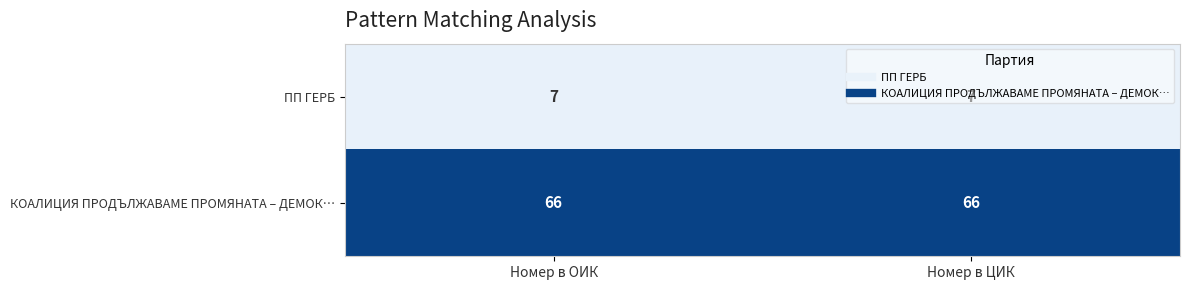

The value of ПП ГЕРБ at Номер в ОИК is 4. True or false?

False